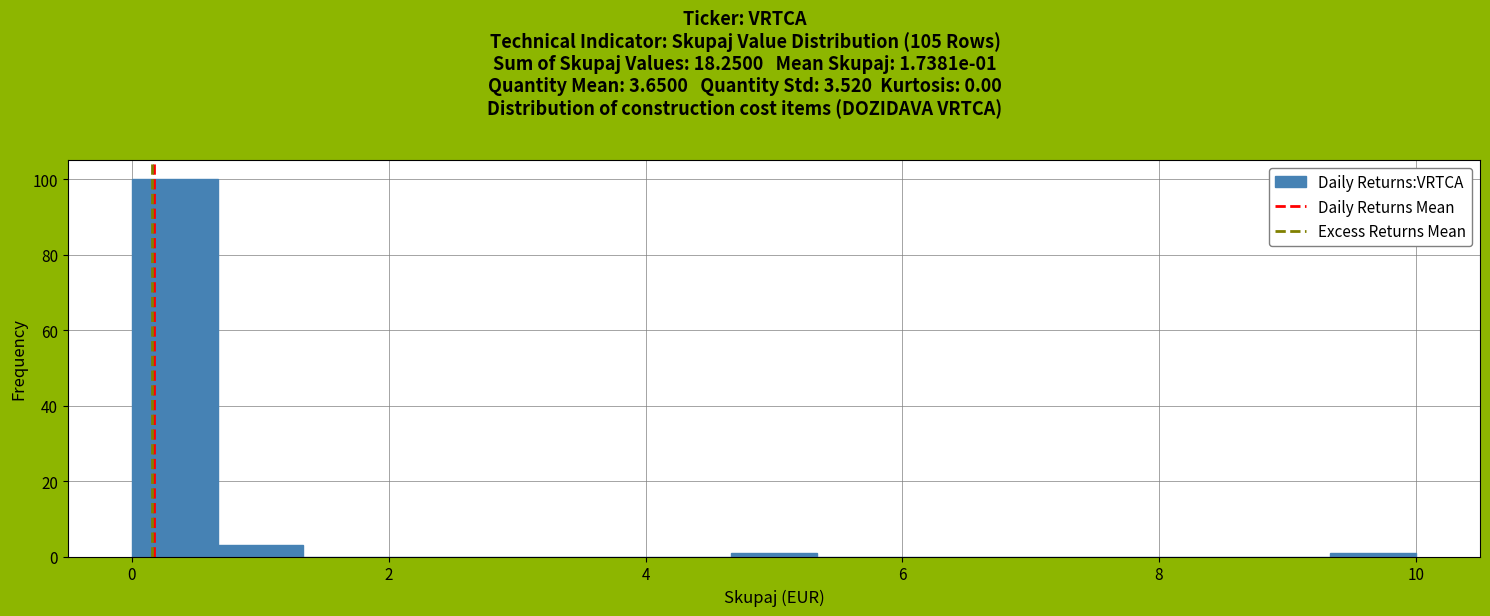

Around what value on the x-axis is the tallest bar? Give the approximate position of its centre, as read against the axis.

0.4